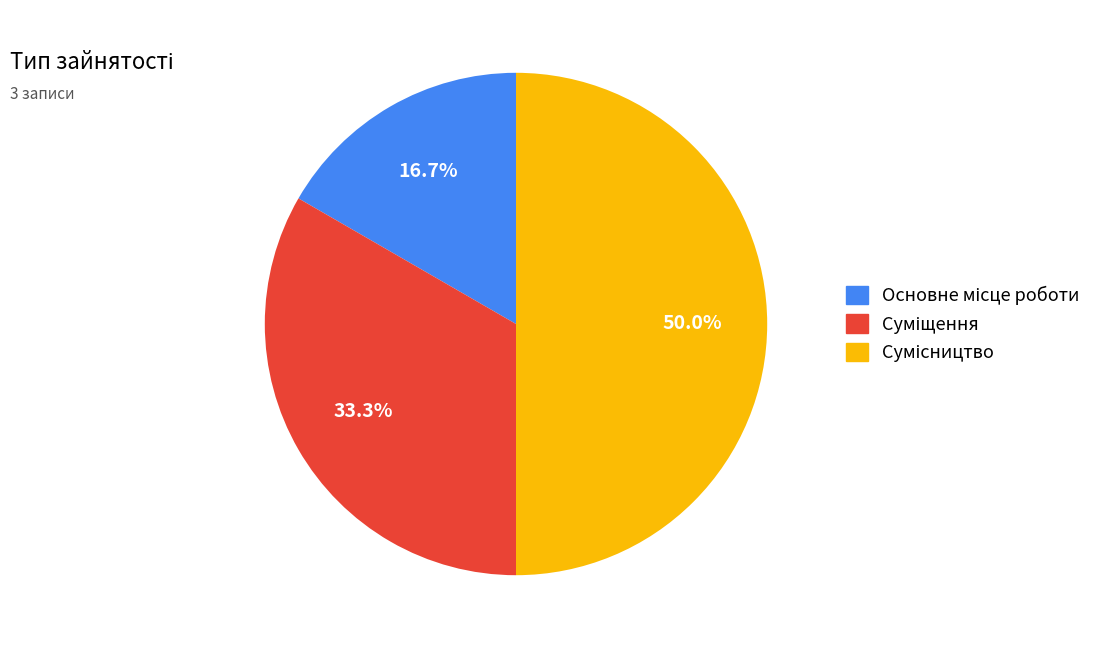

How many segments does this pie chart have?

3